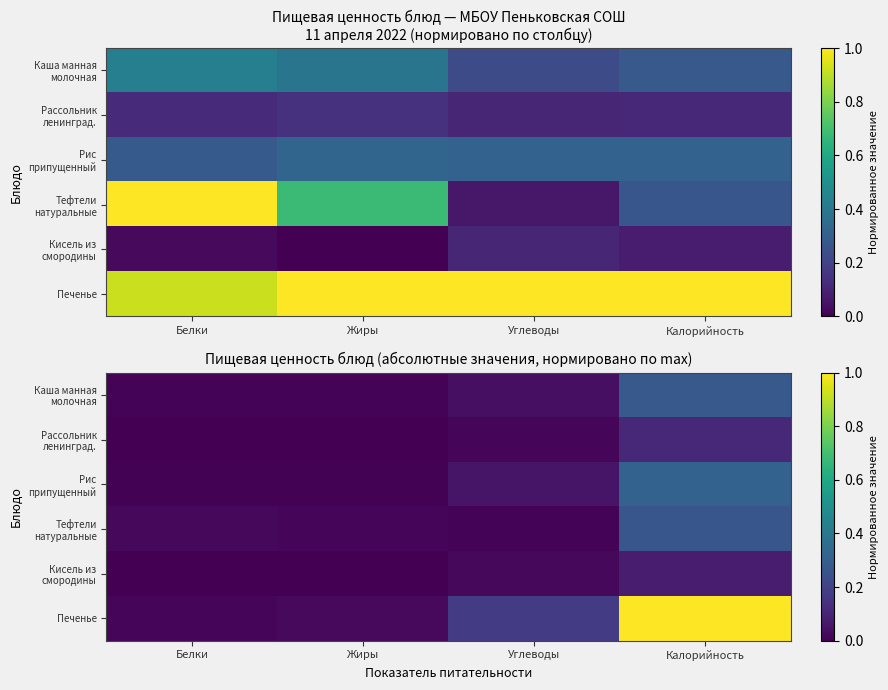

Rank the series by their maximum value, from lowest to highest.

Кисель из смородины, Рассольник ленинград., Тефтели натуральные, Каша манная молочная, Рис припущенный, Печенье